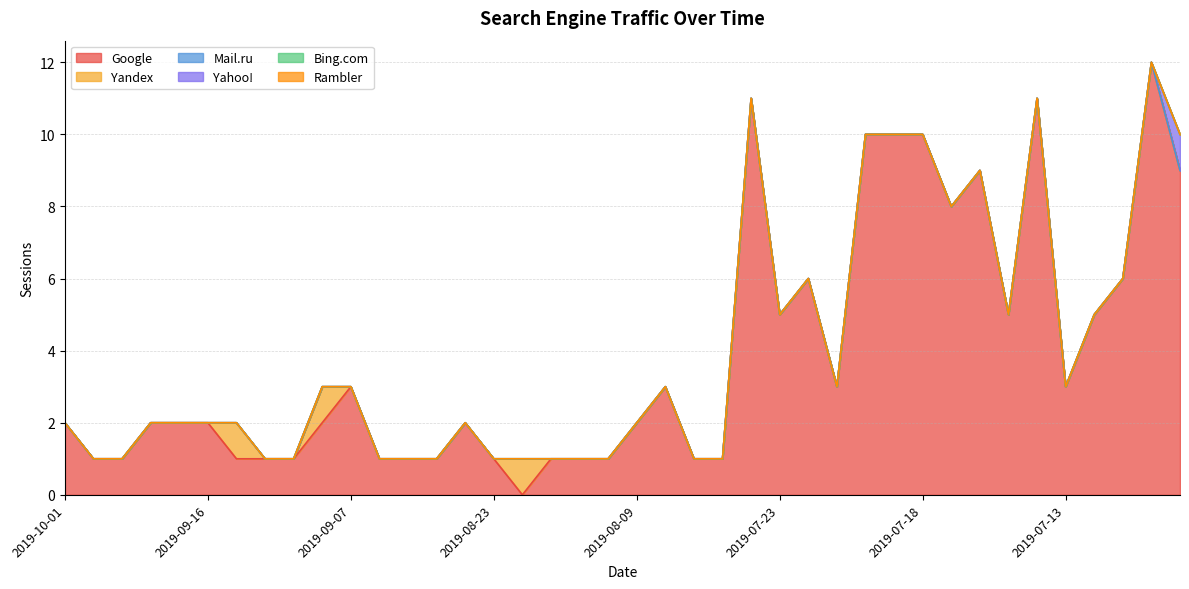

What is the total value across all series at 2019-07-20?

10